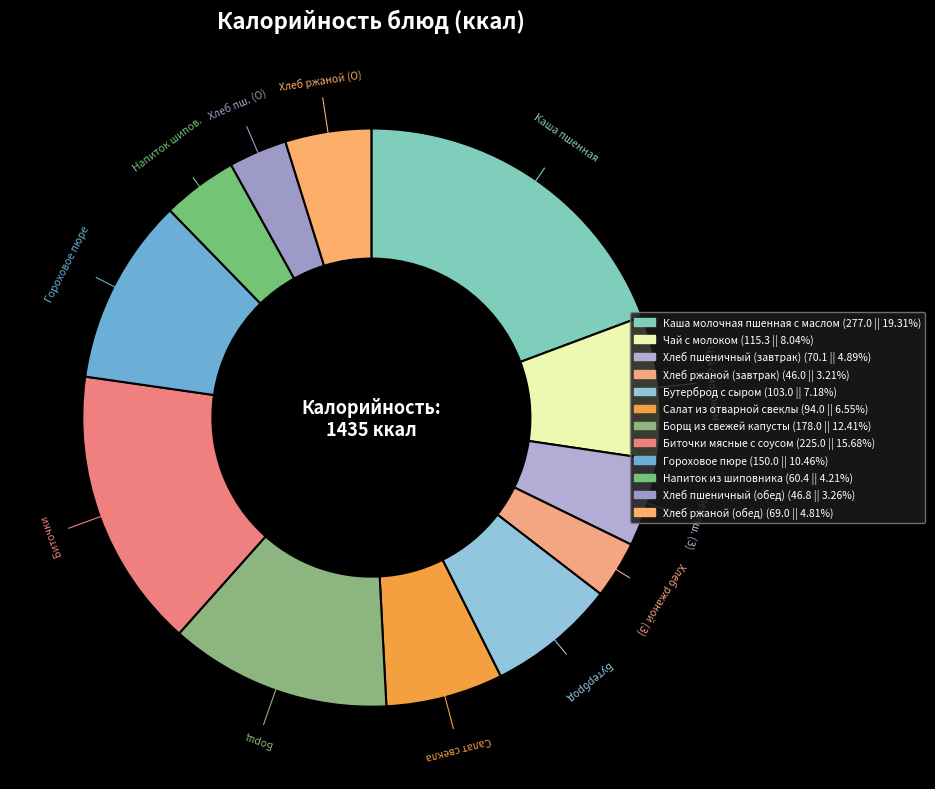

How many segments does this pie chart have?

12